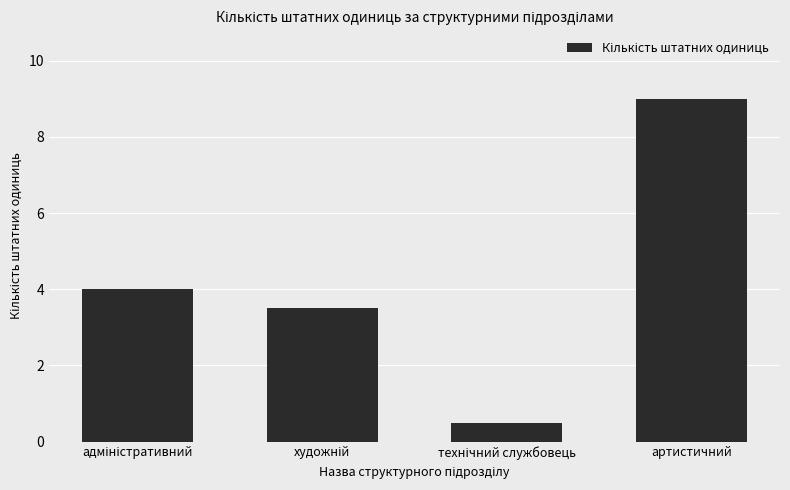

How many data points are less than 4?

2